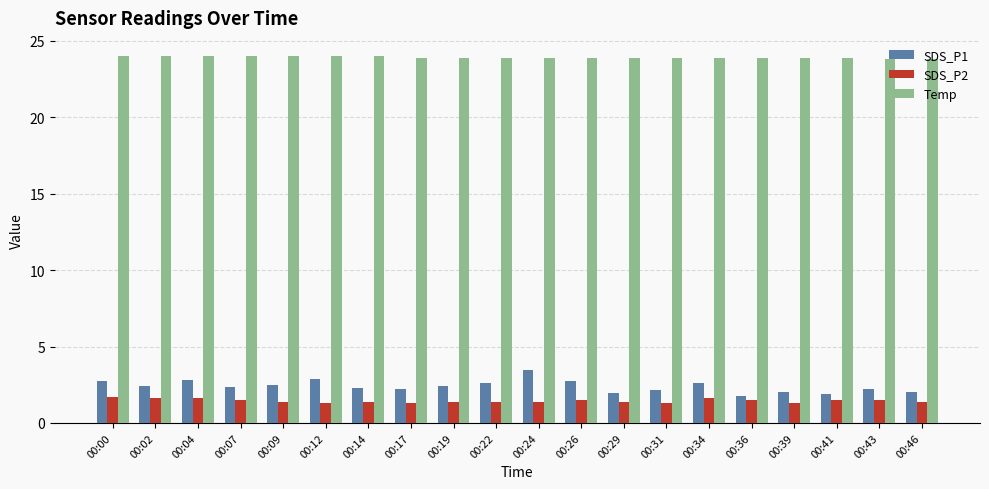

What is the total value across all series at 00:34?

28.1